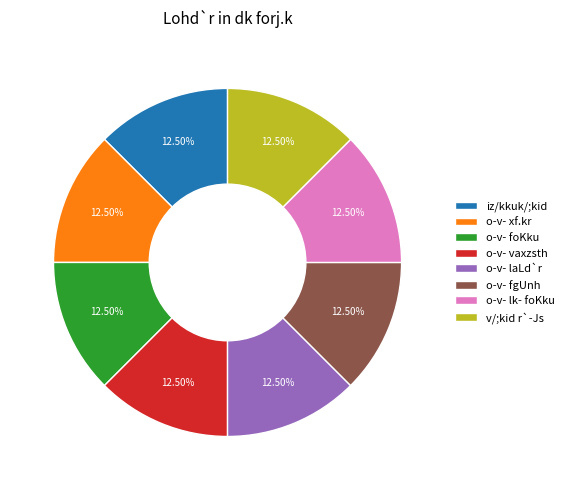

Is there any slice that represents more than half of the pie?

No